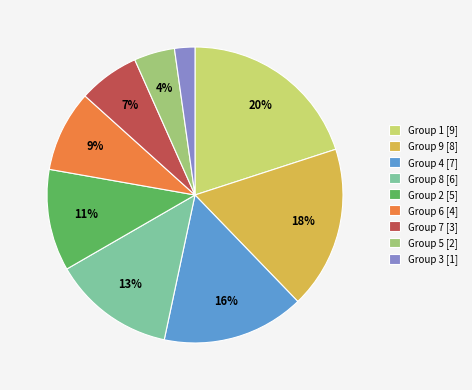

To the nearest percent, what percentage of the pie is Group 5 [2]?

4%